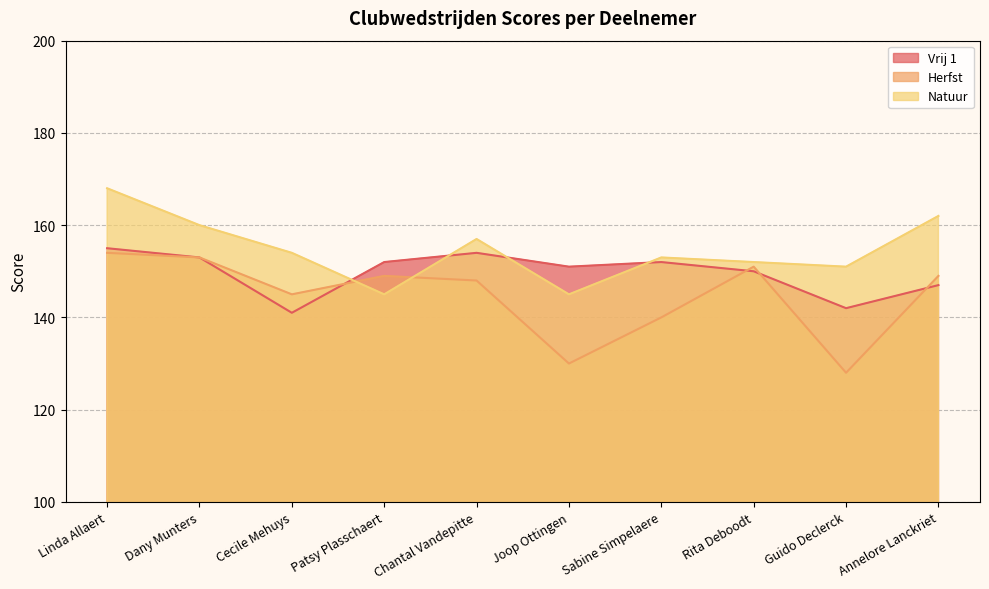

What is the minimum value for Natuur?

145